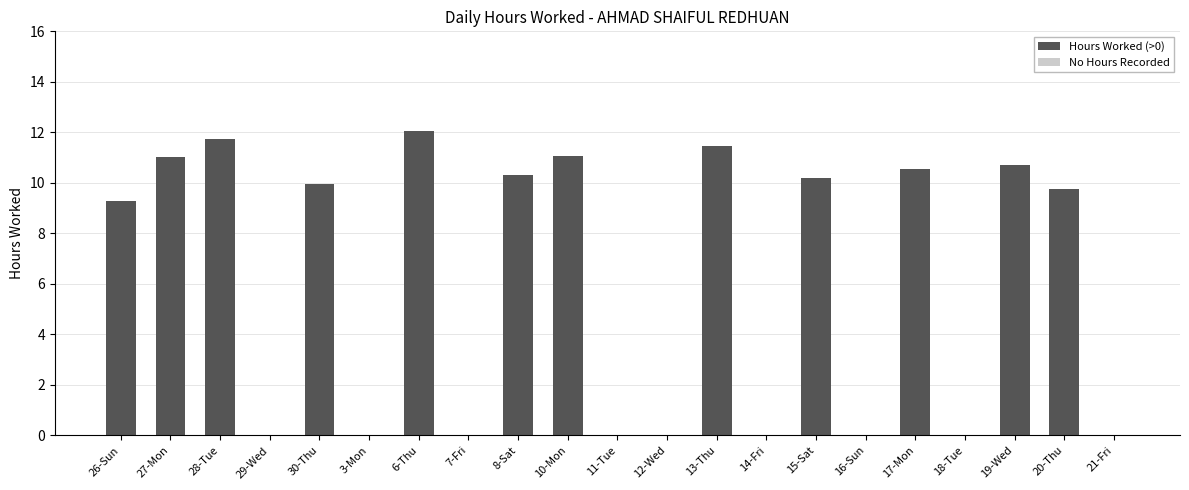

Where is the data nearest to the value 6?

26-Sun